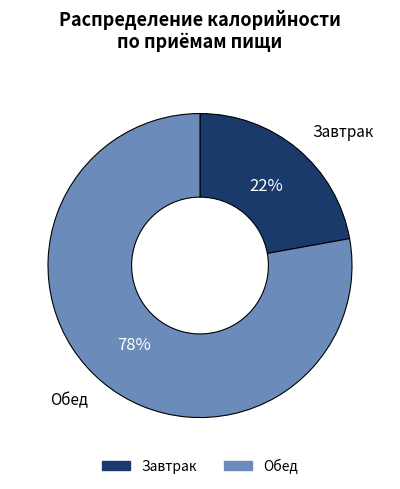

What percentage is the Завтрак slice, to the nearest percent?

22%